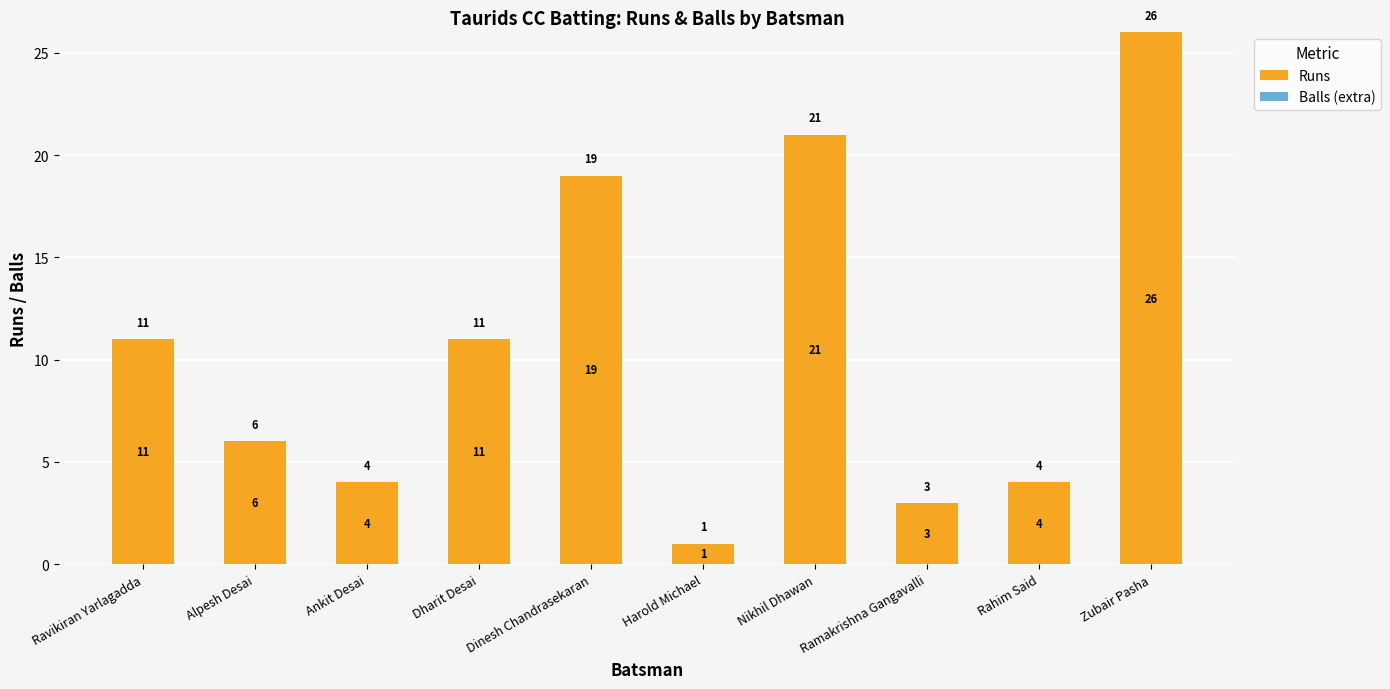

What is the label of the 10th bar from the left?

Zubair Pasha